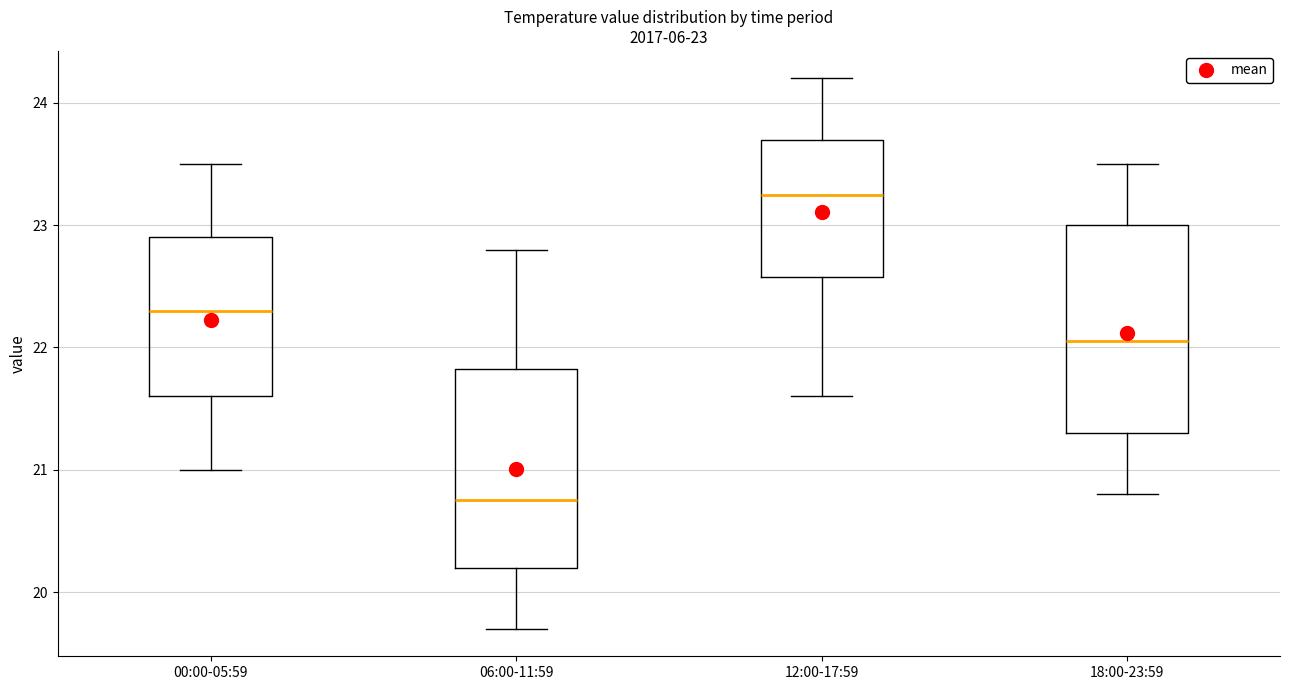

Which box has the highest median line?

12:00-17:59